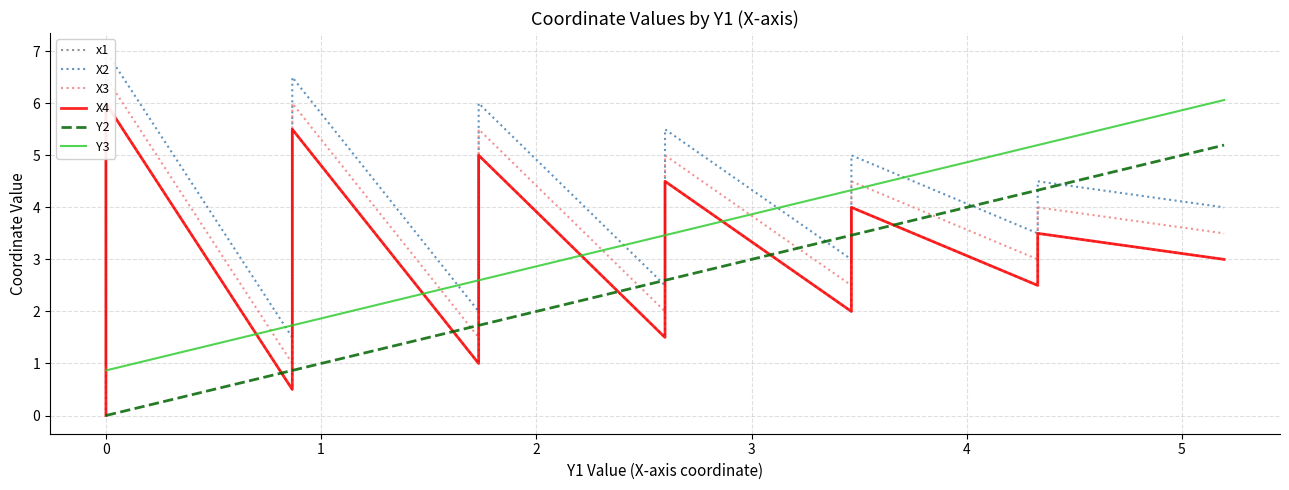

True or false: x1 has more than 0 interior local peaks.

True